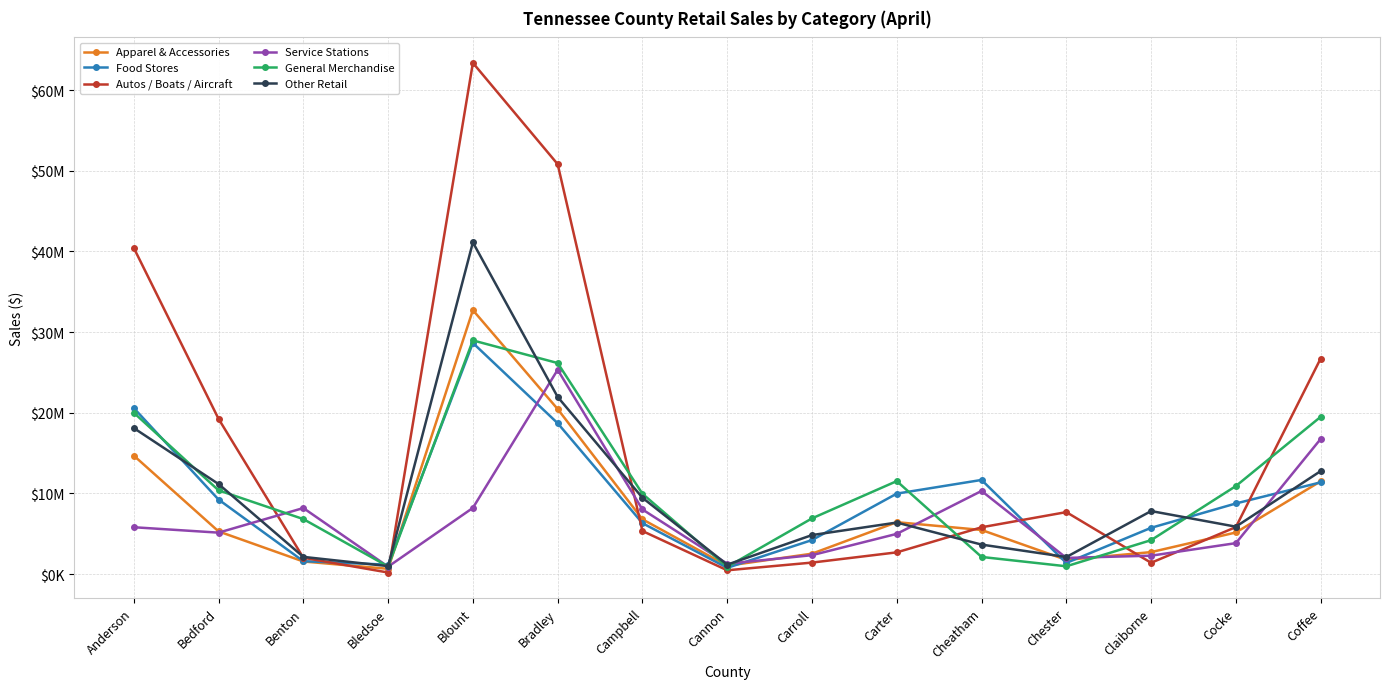

True or false: Food Stores has more than 2 points higher than both neighbors.

False